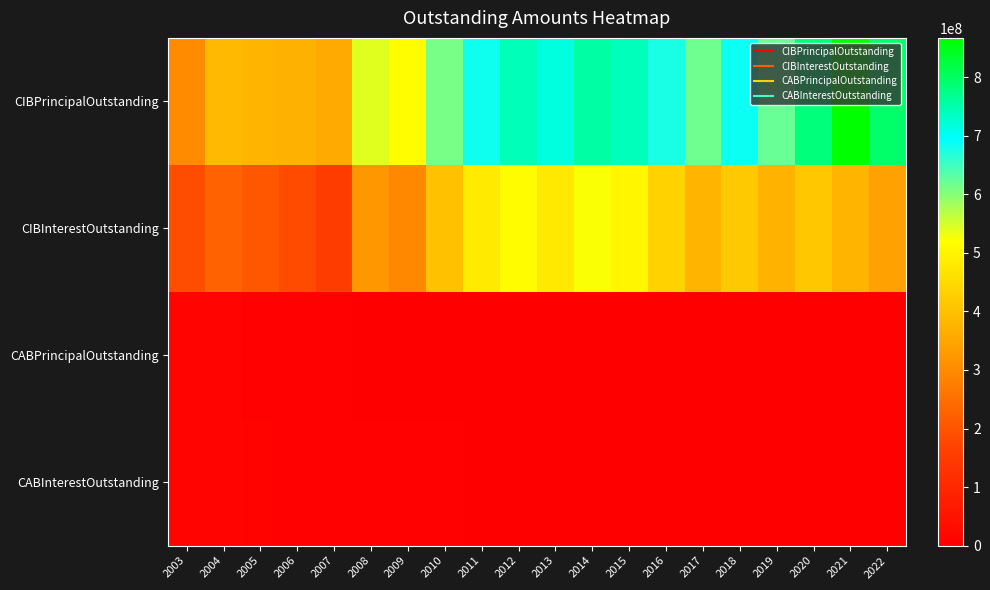

Reading right to left, what are all the values shown in this chart?

CIBPrincipalOutstanding: 2022=795815000.0	2021=867150000.0	2020=783660000.0	2019=622770000.0	2018=684385000.0	2017=617990000.0	2016=676505000.0	2015=739040000.0	2014=753785000.0	2013=716170000.0	2012=740305000.0	2011=683515000.0	2010=611465000.0	2009=516655000.0	2008=541645000.0	2007=358040000.0	2006=372415000.0	2005=379045000.0	2004=388575000.0	2003=301635000.0
CIBInterestOutstanding: 2022=340748165.2	2021=378428188.4	2020=413799982.1	2019=372749510.7	2018=417911212.5	2017=379176613.1	2016=433581609.2	2015=504146356.8	2014=522866962.1	2013=479118374.4	2012=516071588.9	2011=479835778.4	2010=401686393.9	2009=294773906.3	2008=324279017.5	2007=153427795.0	2006=186240475.4	2005=205278385.4	2004=227034971.4	2003=189553788.8
CABPrincipalOutstanding: 2022=0.0	2021=0.0	2020=0.0	2019=0.0	2018=0.0	2017=0.0	2016=0.0	2015=0.0	2014=0.0	2013=0.0	2012=0.0	2011=1587695.0	2010=2368008.6	2009=2368008.6	2008=2368008.6	2007=6233008.6	2006=5563008.6	2005=8403008.6	2004=11253008.6	2003=11253008.6
CABInterestOutstanding: 2022=0.0	2021=0.0	2020=0.0	2019=0.0	2018=0.0	2017=0.0	2016=0.0	2015=0.0	2014=0.0	2013=0.0	2012=0.0	2011=3182305.0	2010=5121991.4	2009=5121991.4	2008=5121991.4	2007=7261991.4	2006=5811991.4	2005=8681991.4	2004=12056991.4	2003=12056991.4